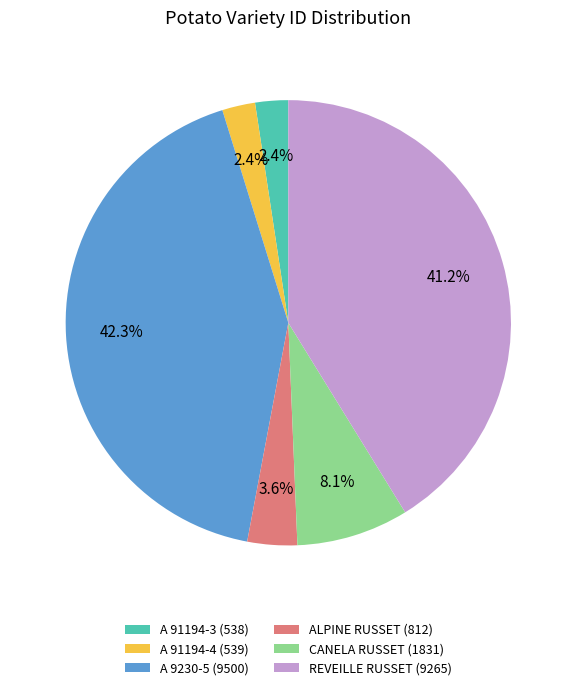

Which category has the biggest portion of the pie?

A 9230-5